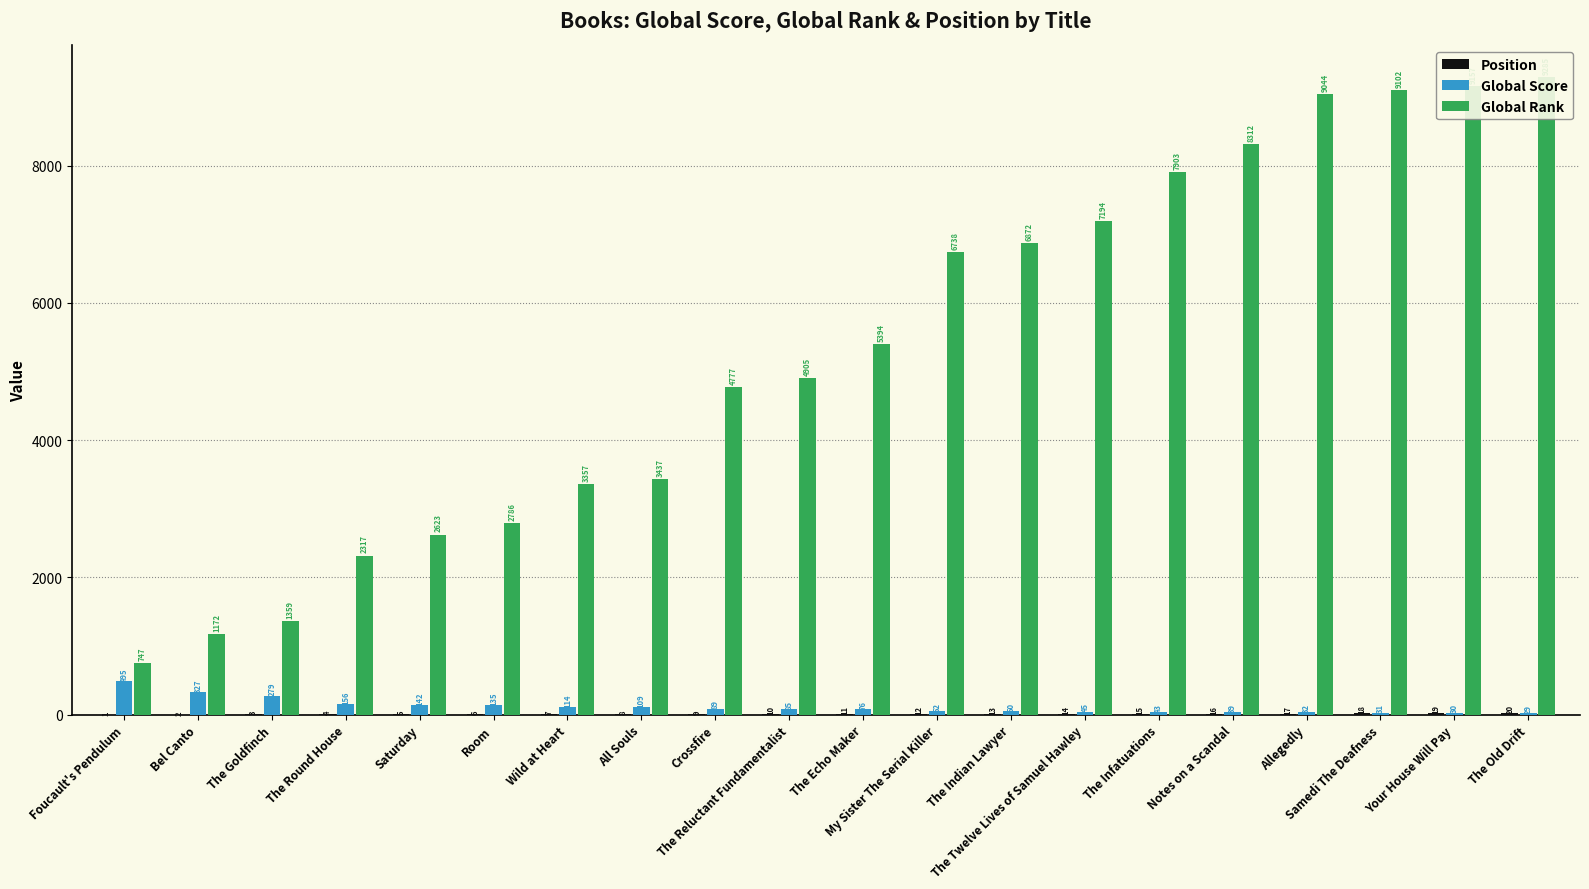

How many groups of bars are there?

20